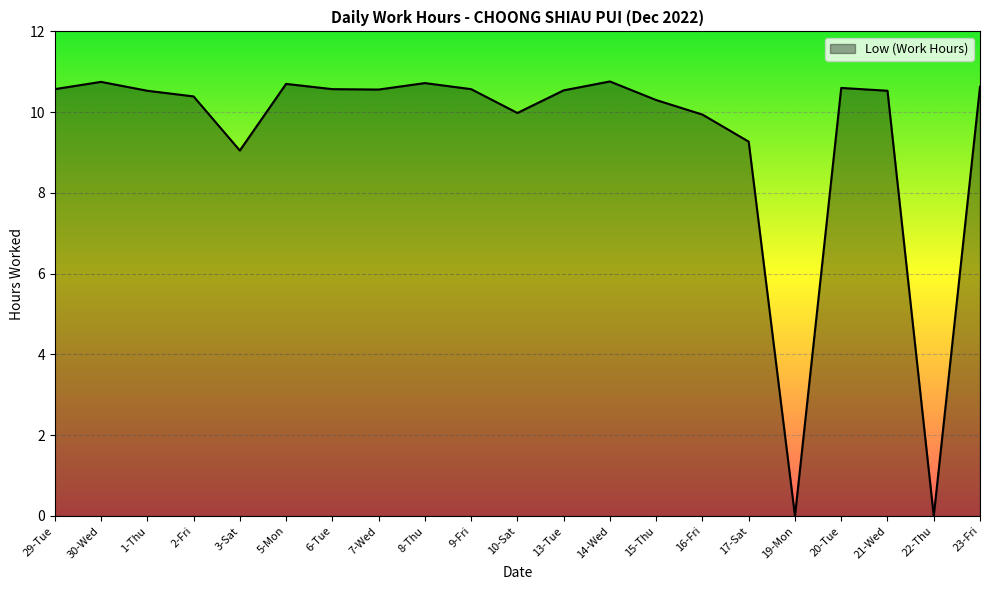

What is the change in value from 6-Tue to 10-Sat?

-0.6